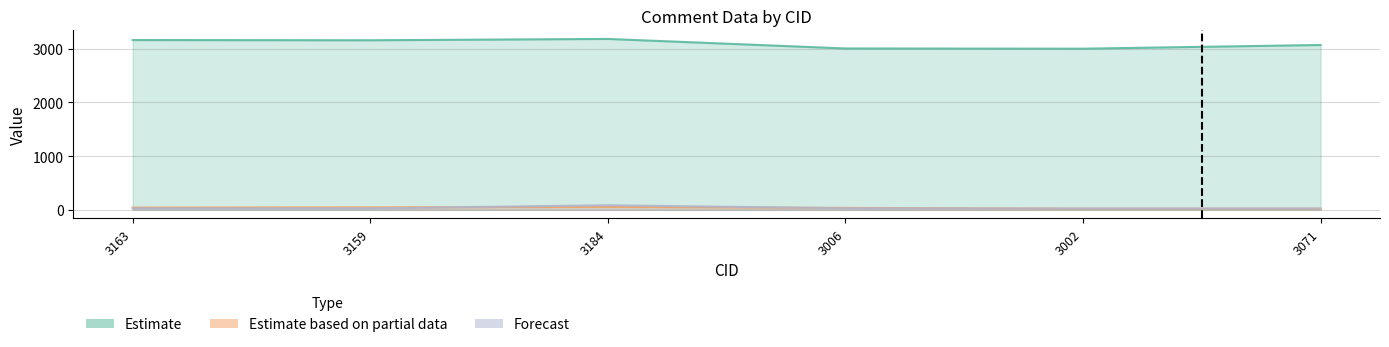

At how many categories does at least one series exceed 696?

6